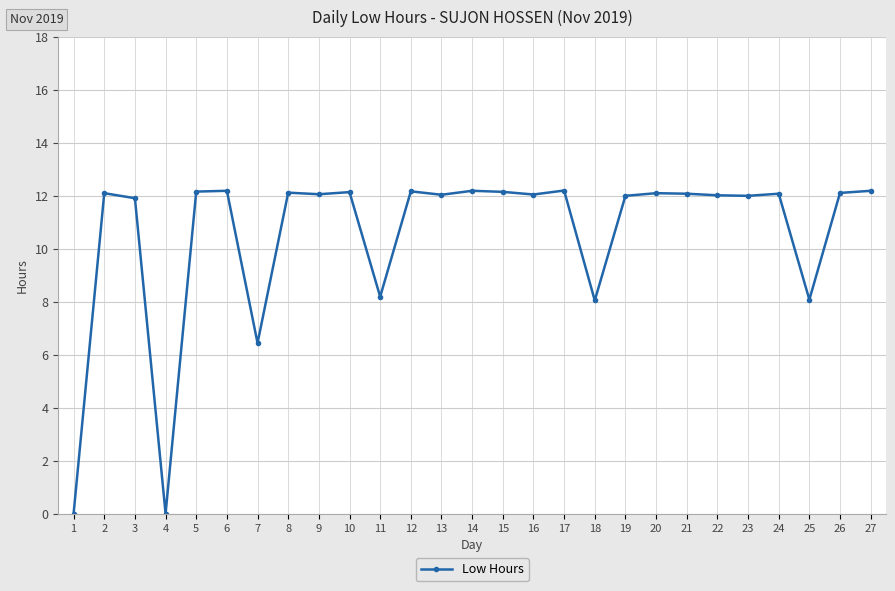

What is the change in value from 9 to 10?

+0.1